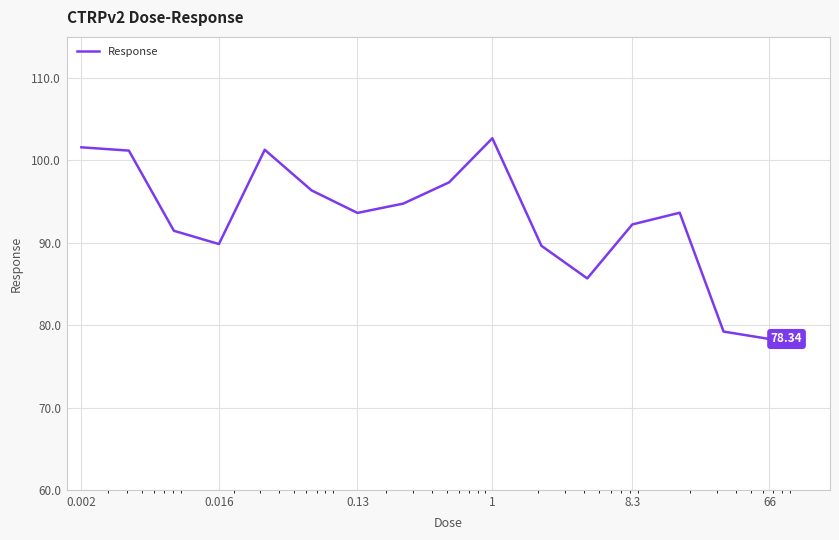

What is the difference between the maximum and minimum values?

24.4